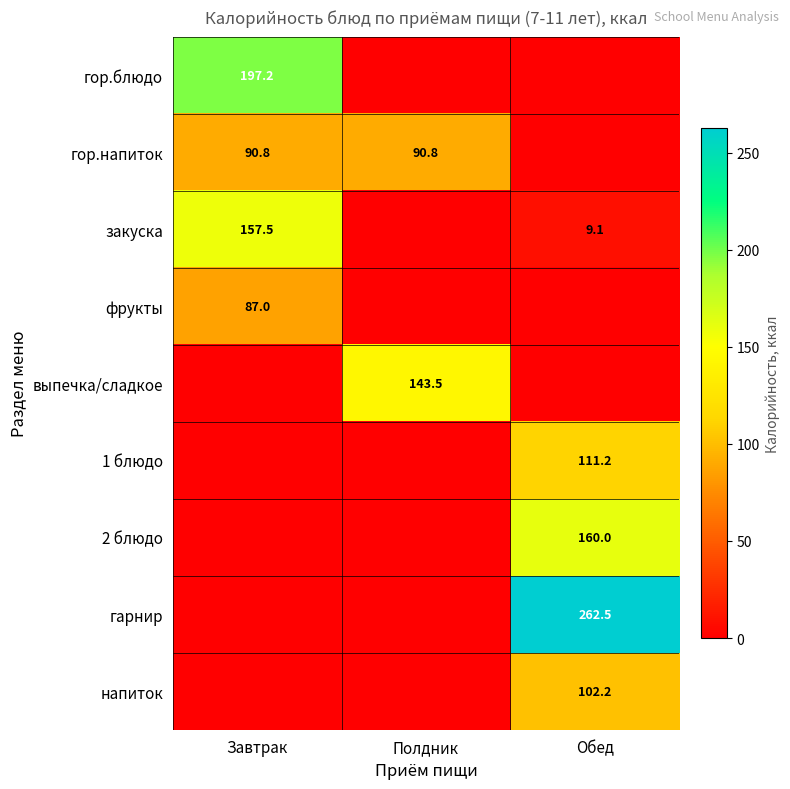

Is the value of гор.напиток at Полдник greater than the value of гор.блюдо at Завтрак?

No